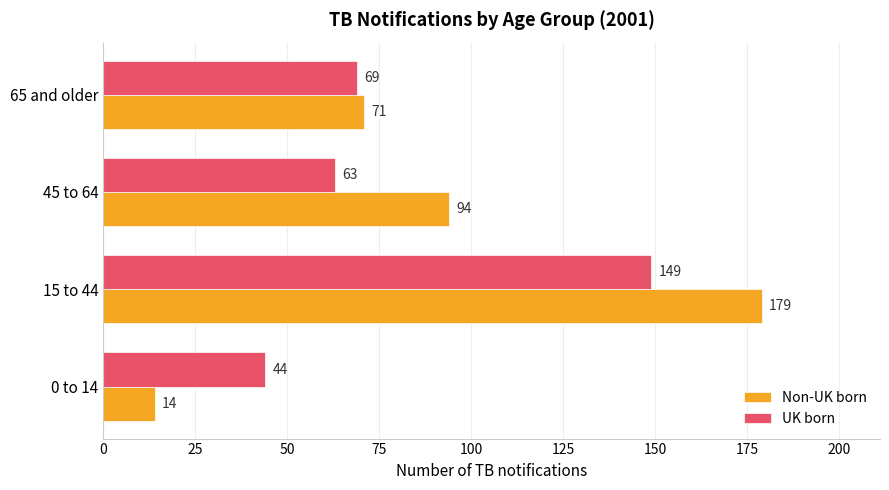

List the series in order of their overall mean, lowest first.

UK born, Non-UK born